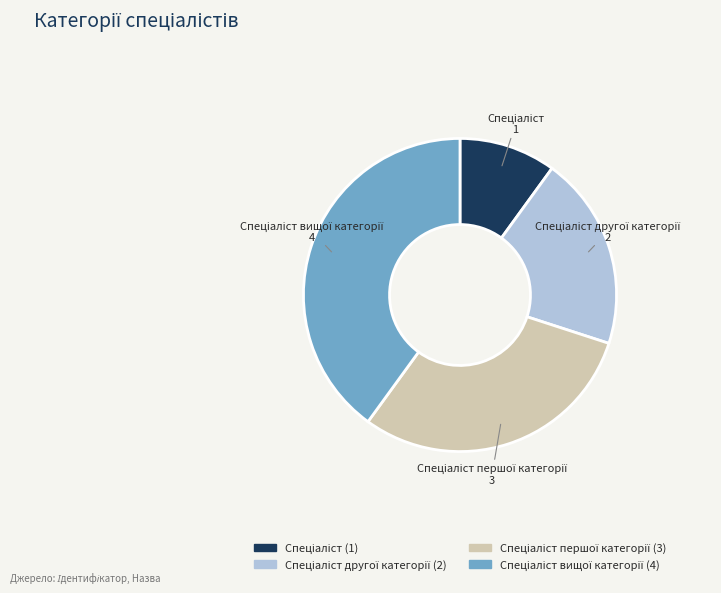

Does any single category account for the majority?

No